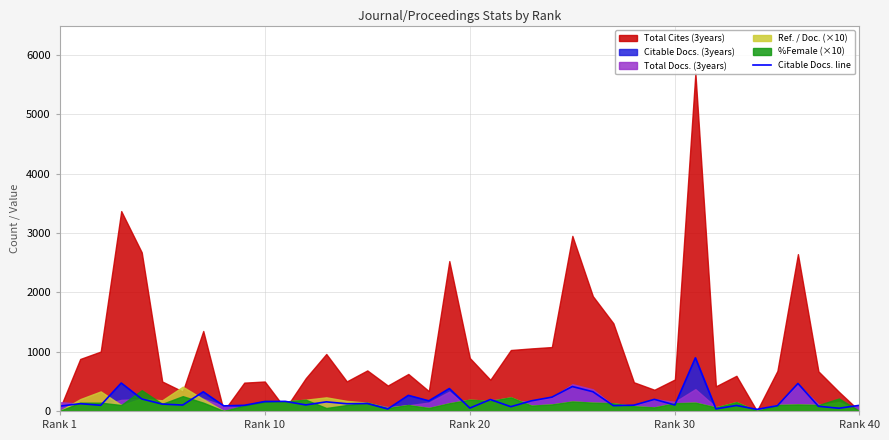

Where is the data nearest to the value 461?

36